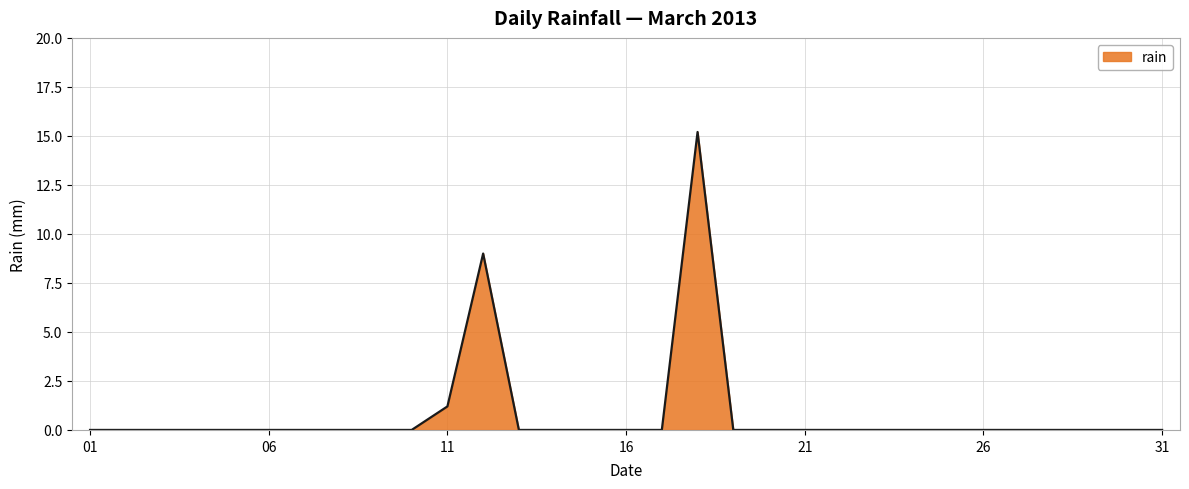

What is the maximum value shown in the chart?

15.2